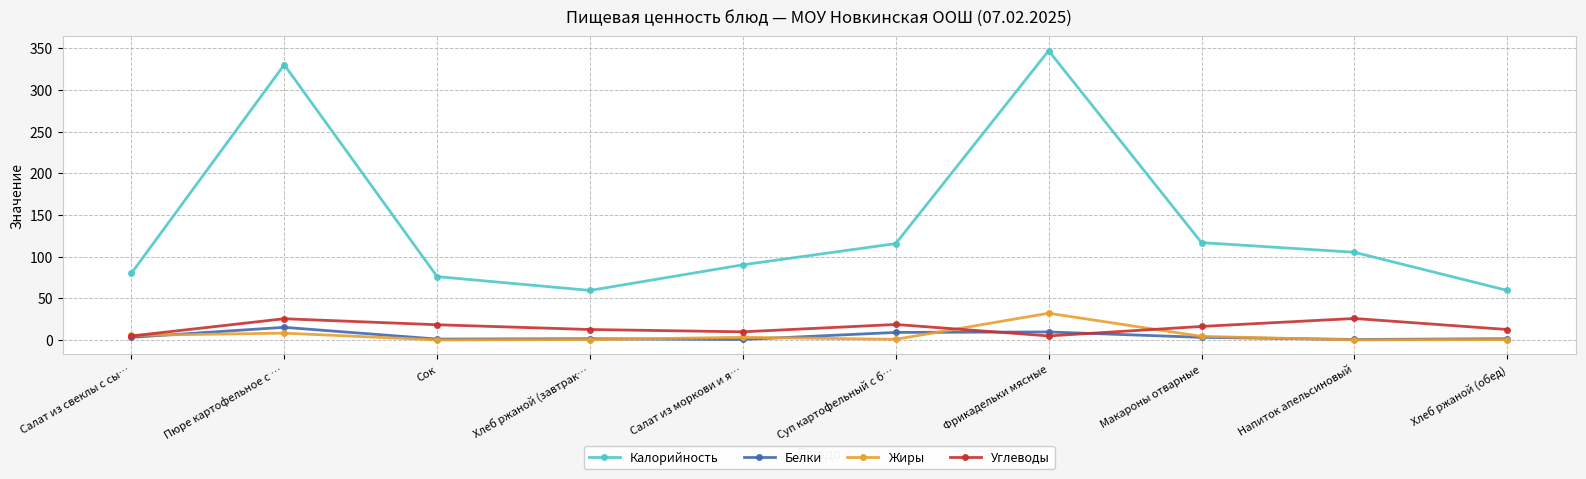

What is the minimum value for Белки?

0.5